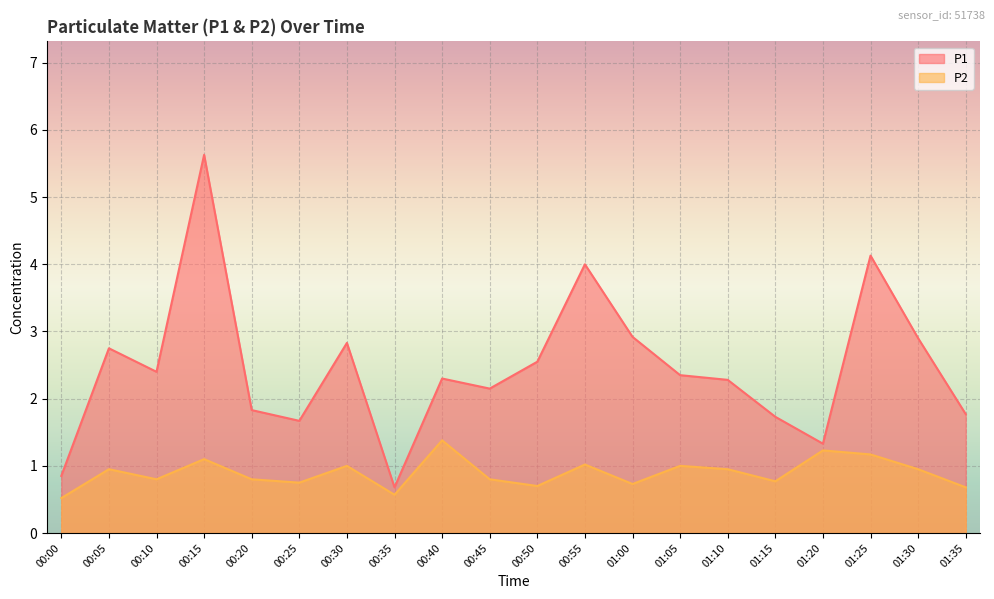

Is the value of P1 at 00:00 greater than the value of P2 at 01:35?

Yes